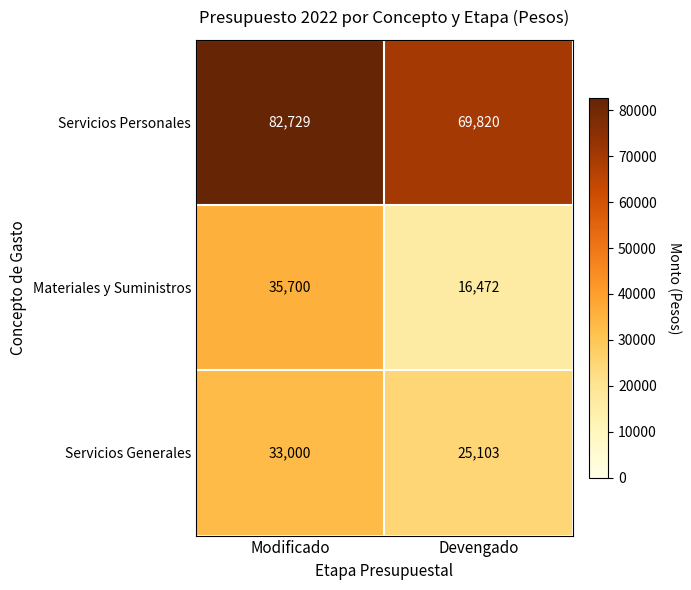

What is the sum of the Materiales y Suministros values at Devengado and Modificado?

52172